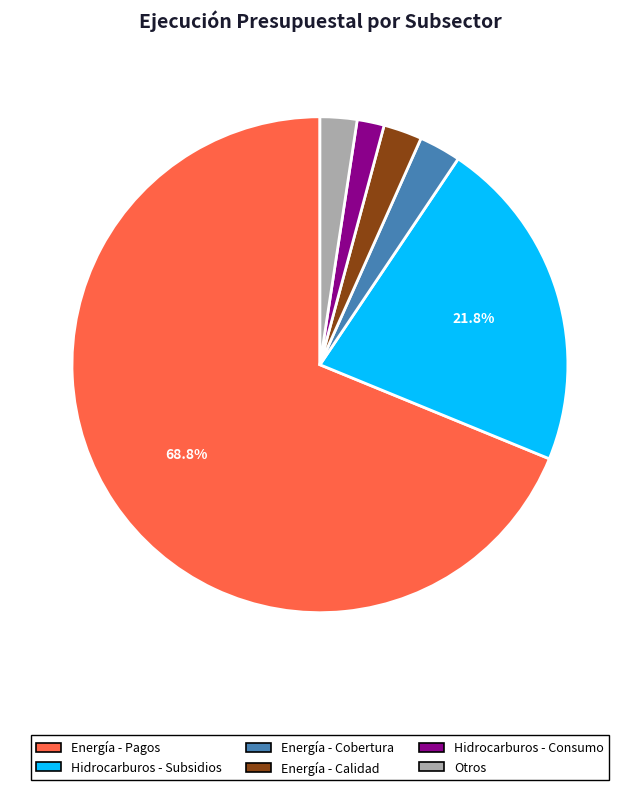

Is there a majority slice in this chart?

Yes